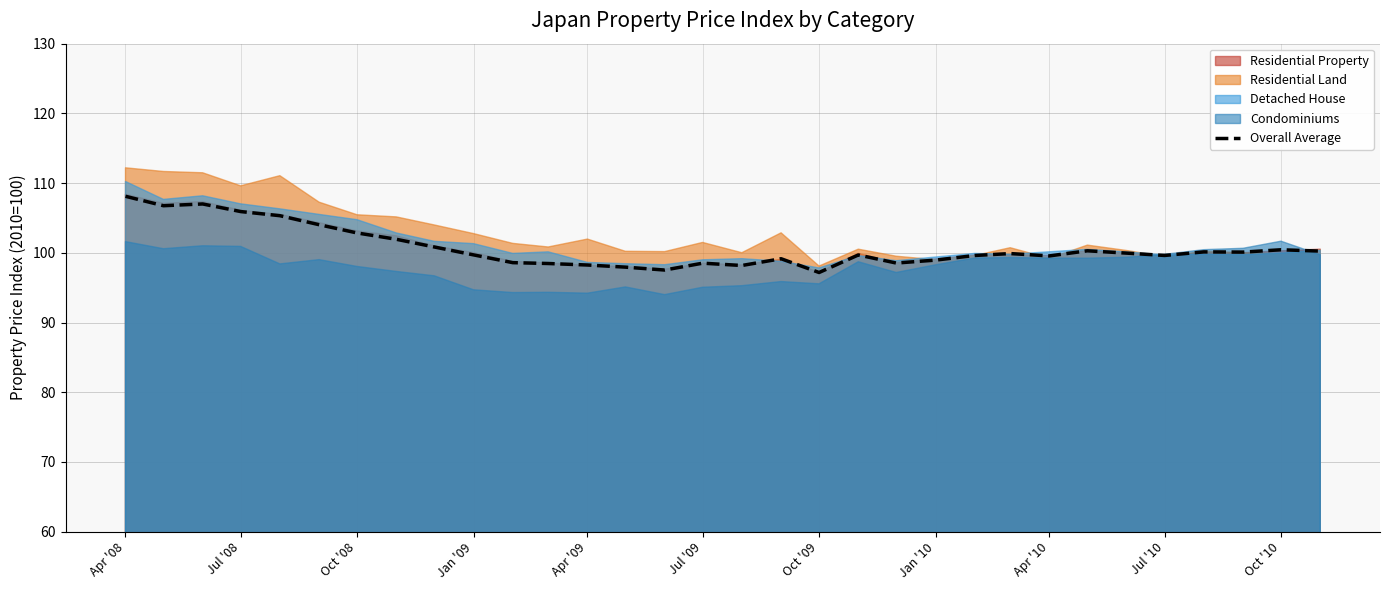

The Overall Average series shows 137.3 at Oct '08. True or false?

False